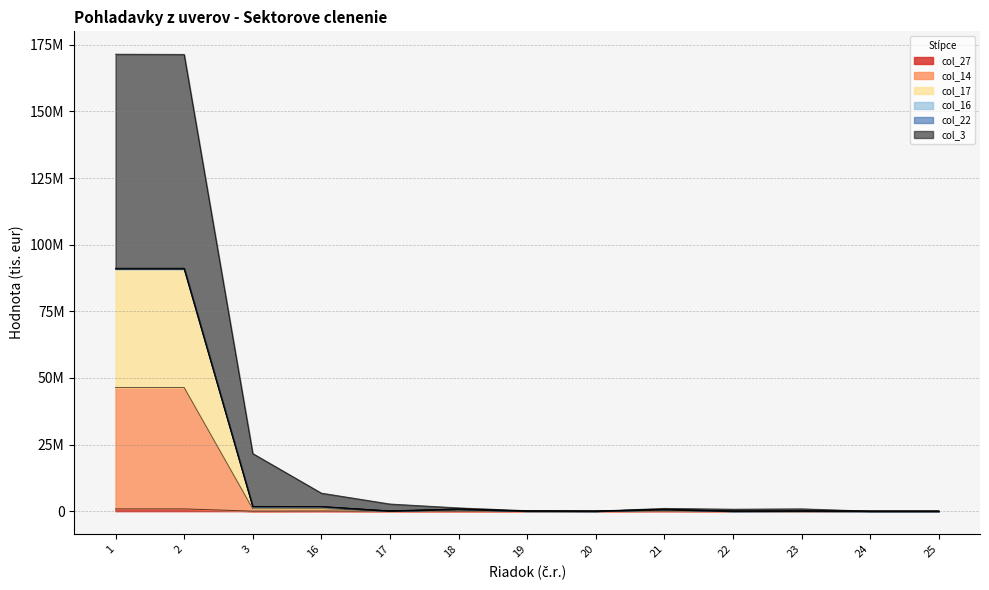

Which has a higher value, 18 or 20?

20